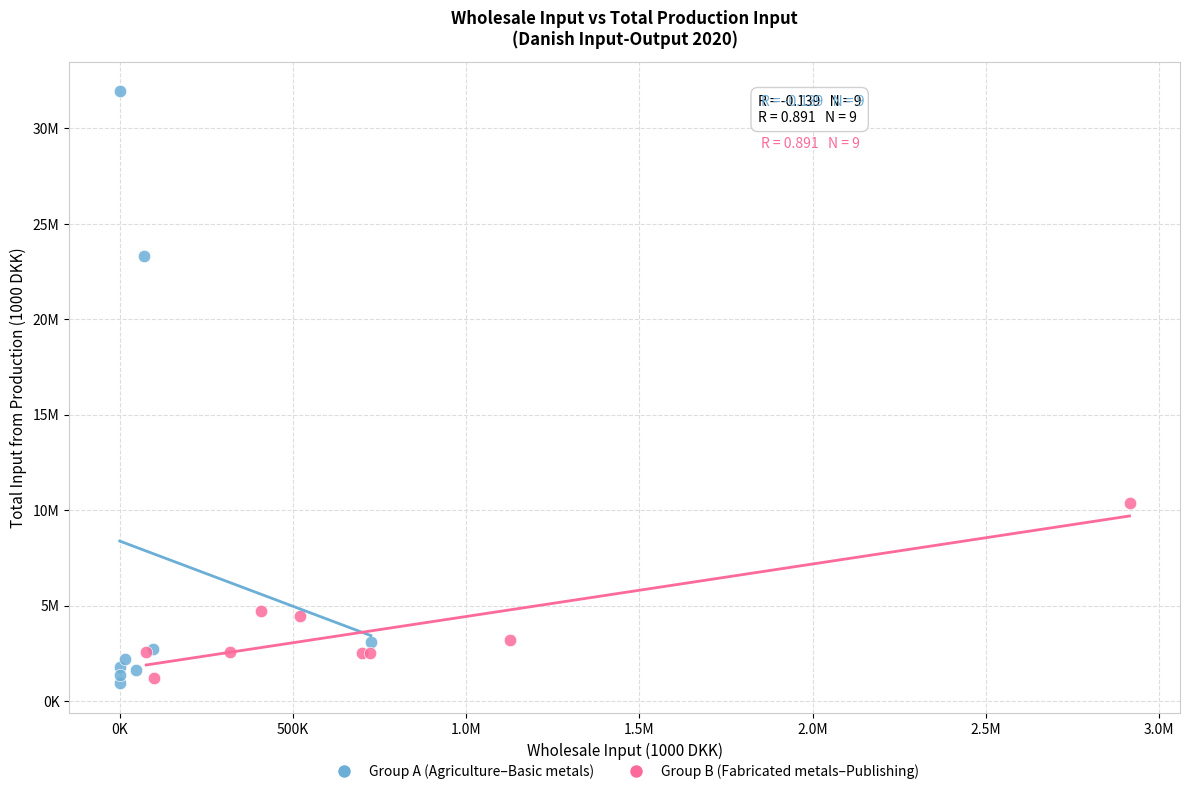

Which series has the largest Y range (max minus min)?

Group A (Agriculture–Basic metals)